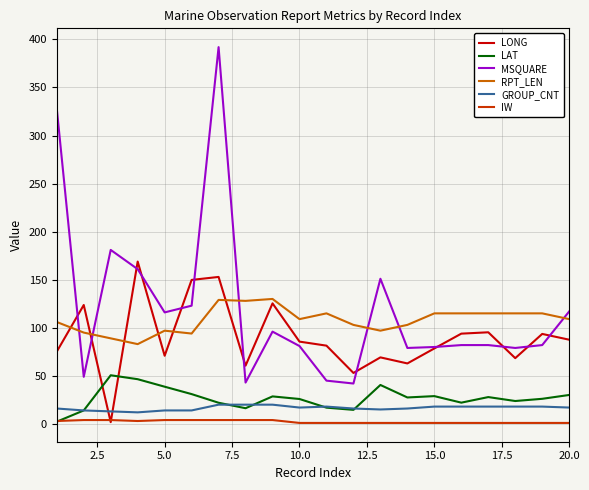

What is the greatest value displayed?

392.0